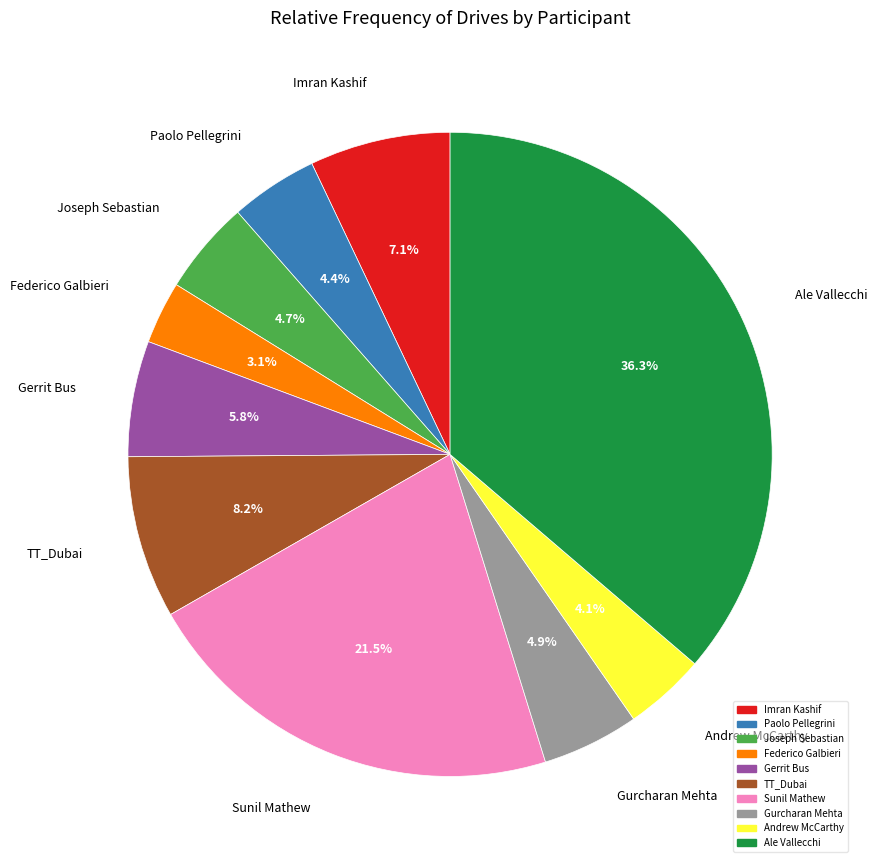

What percentage do Gurcharan Mehta and Gerrit Bus together represent?

10.7%